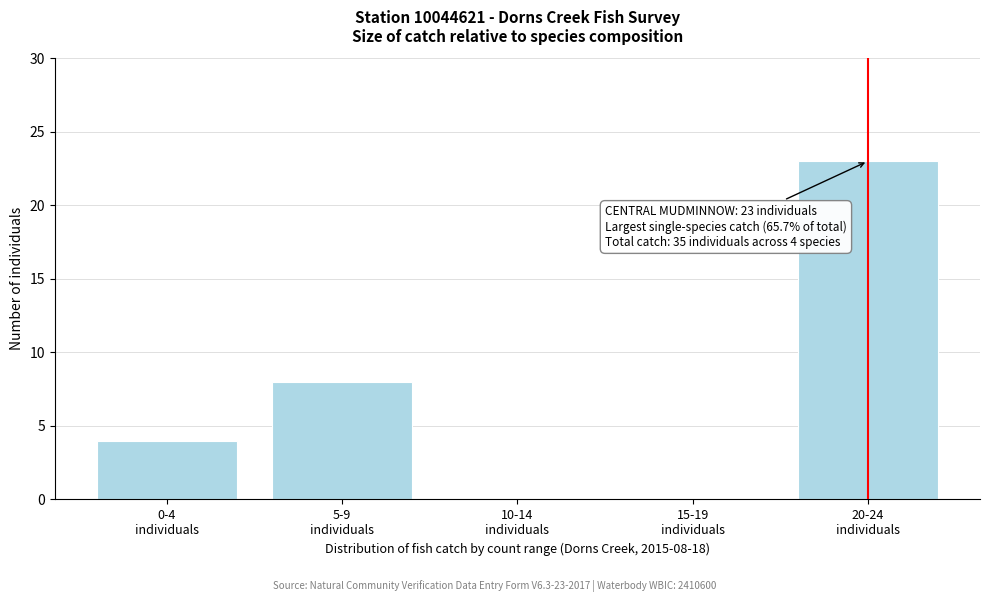

What is the sum of all values?

35